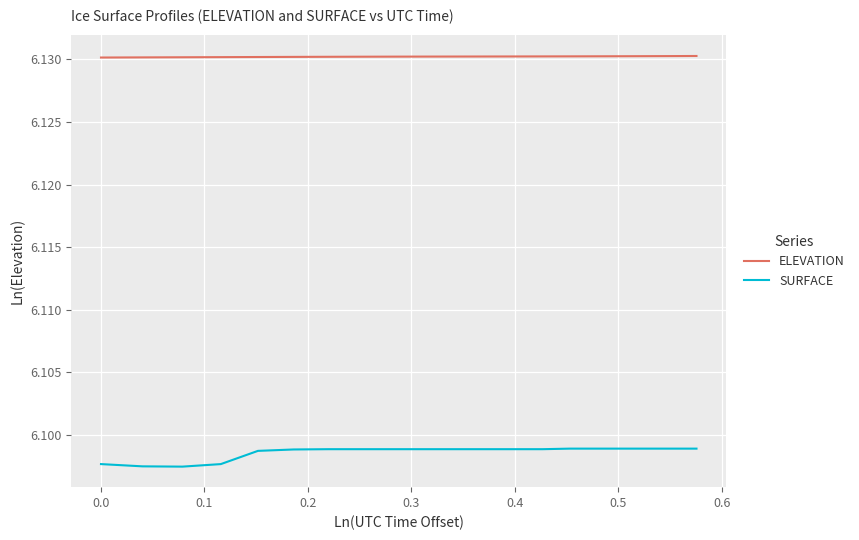

List the series in order of their overall mean, highest first.

ELEVATION, SURFACE